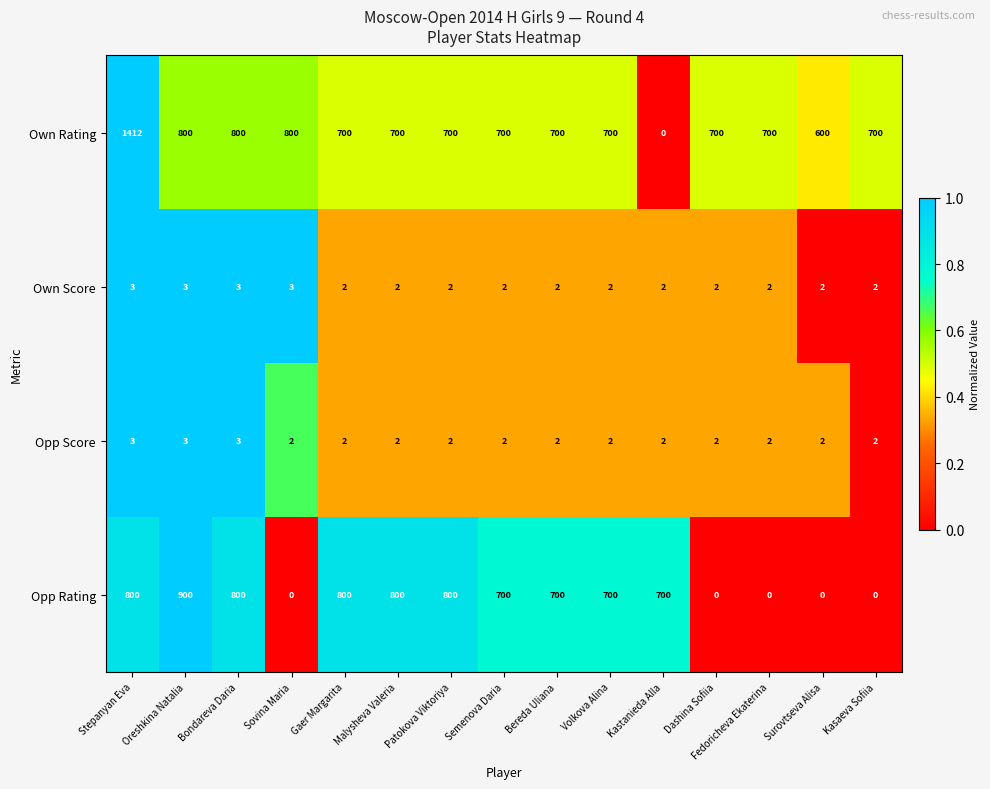

How many series are shown in this chart?

4